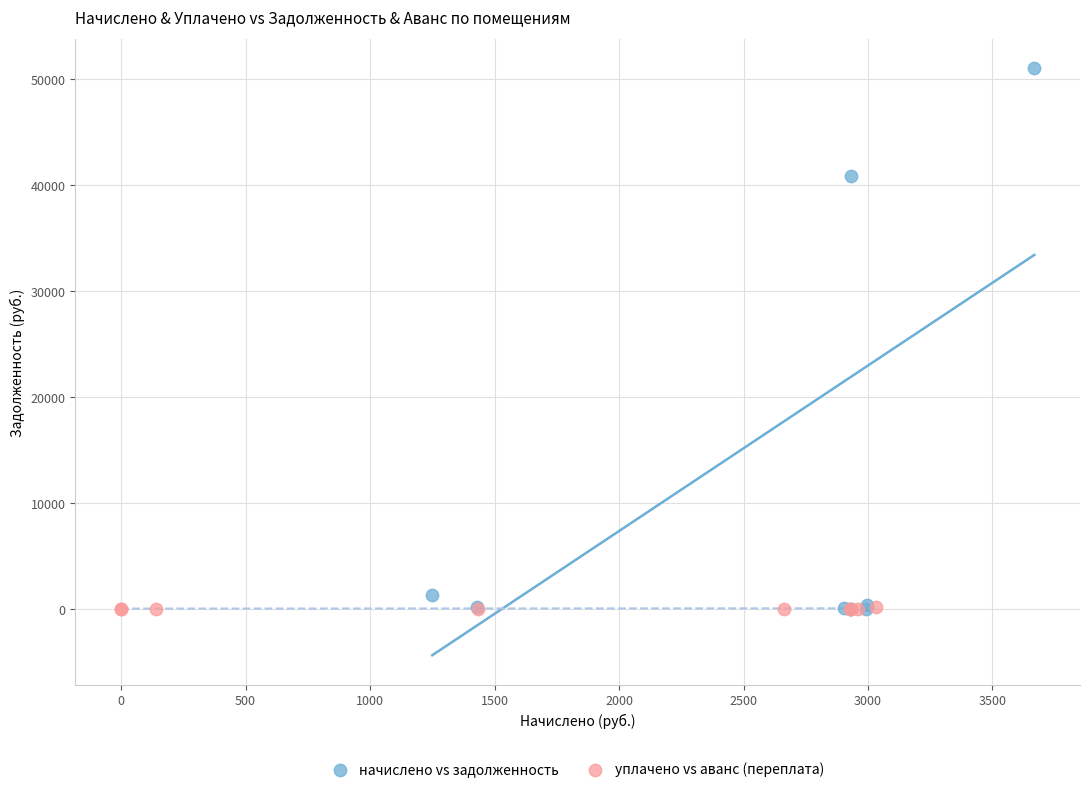

Which series has the widest spread of Y values?

начислено vs задолженность